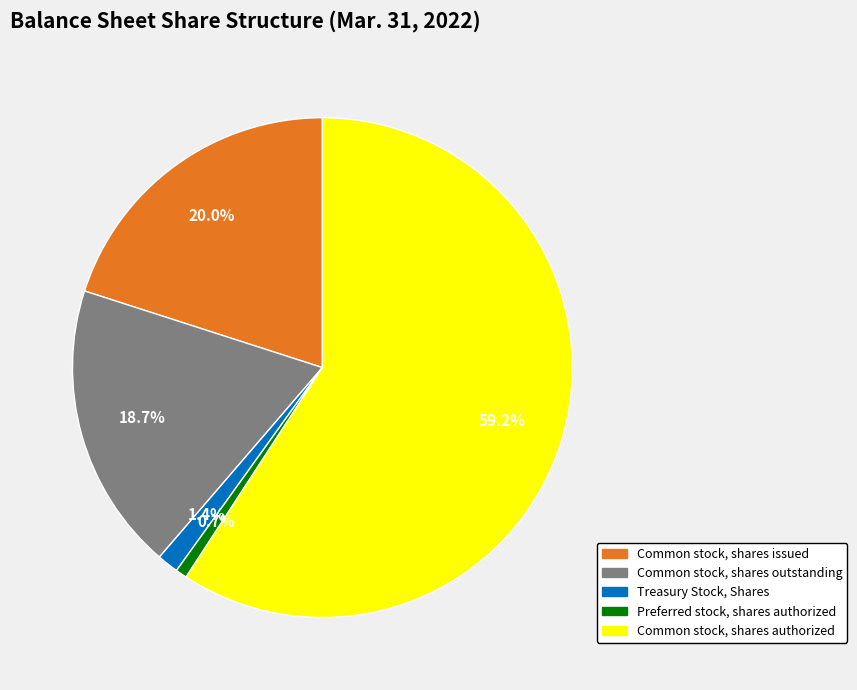

Is it true that Common stock, shares outstanding is 27% of the pie?

False